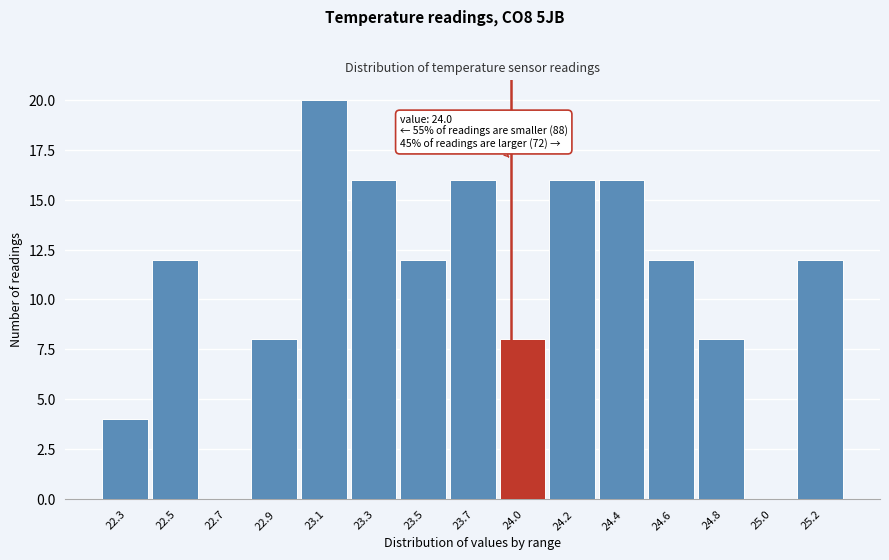

Reading left to right, what are all the values shown in this chart?

22.3=4	22.5=12	22.7=0	22.9=8	23.1=20	23.3=16	23.5=12	23.7=16	24.0=8	24.2=16	24.4=16	24.6=12	24.8=8	25.0=0	25.2=12